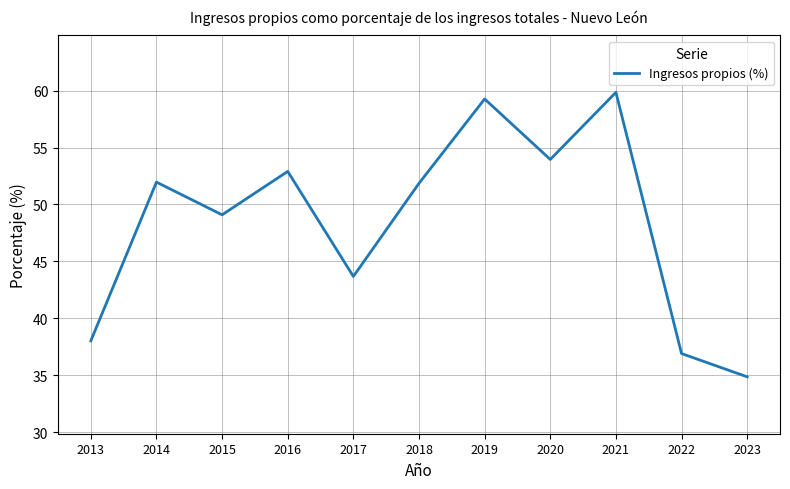

Which has a higher value, 2019 or 2022?

2019